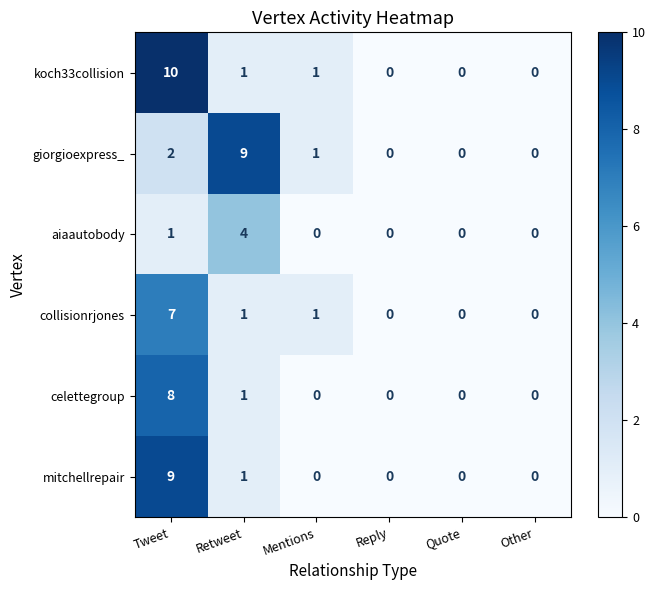

Is the value of collisionrjones at Mentions greater than the value of koch33collision at Other?

Yes